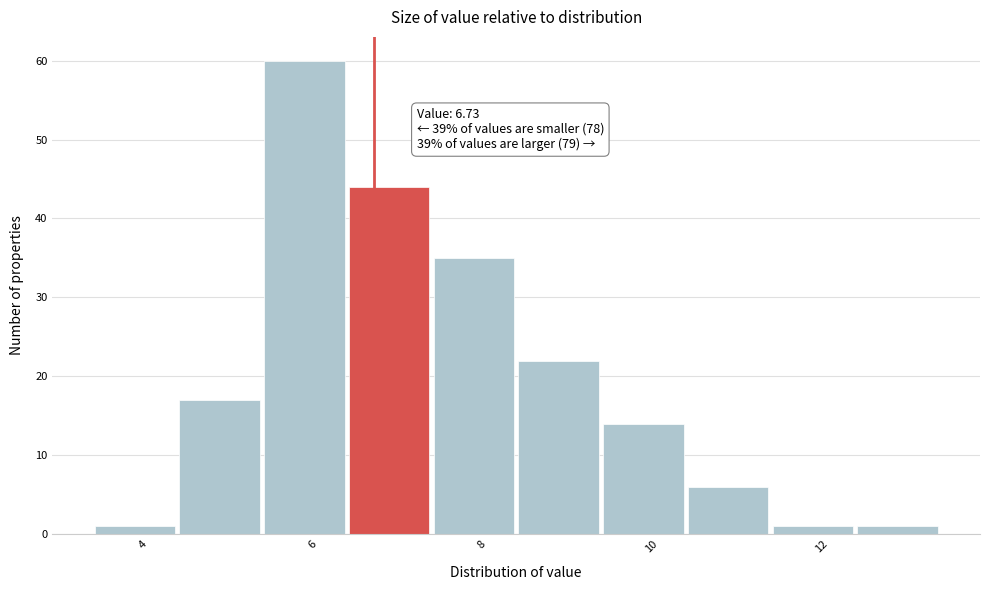

Over which range of the x-axis is the bar tallest?

5.4 to 6.4